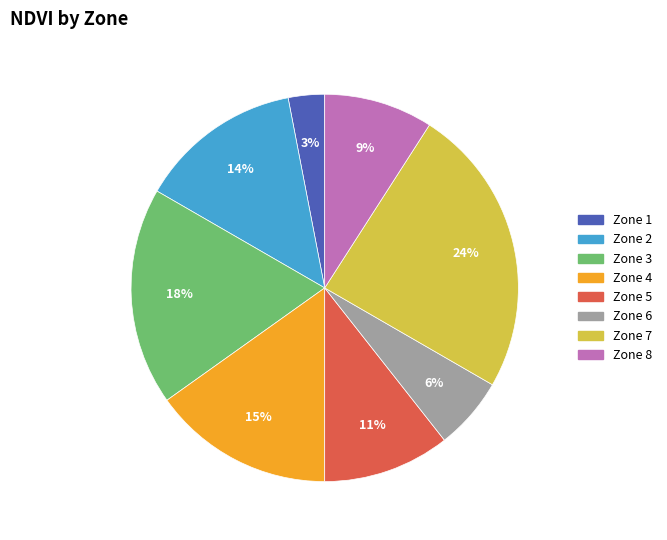

Is there a majority slice in this chart?

No